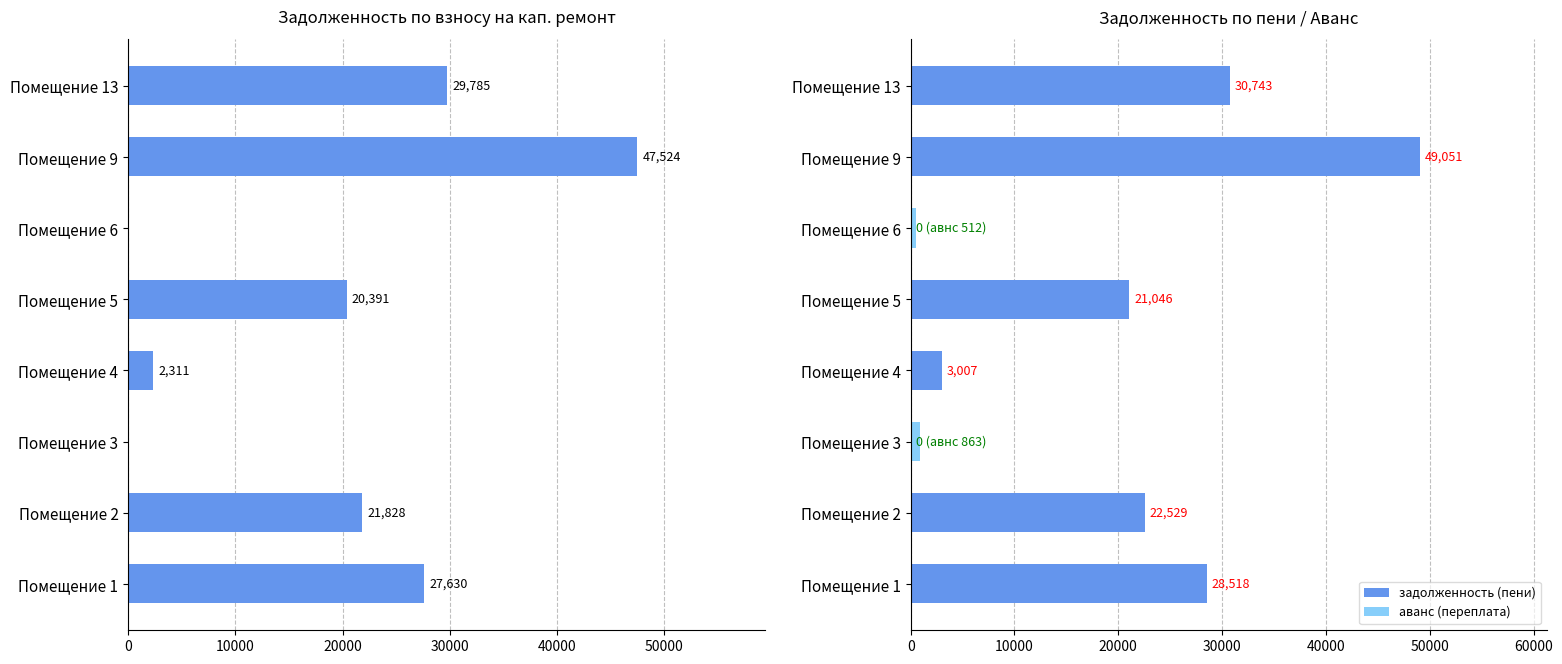

Is it true that задолженность (взнос) equals 0.0 at Помещение 6?

True